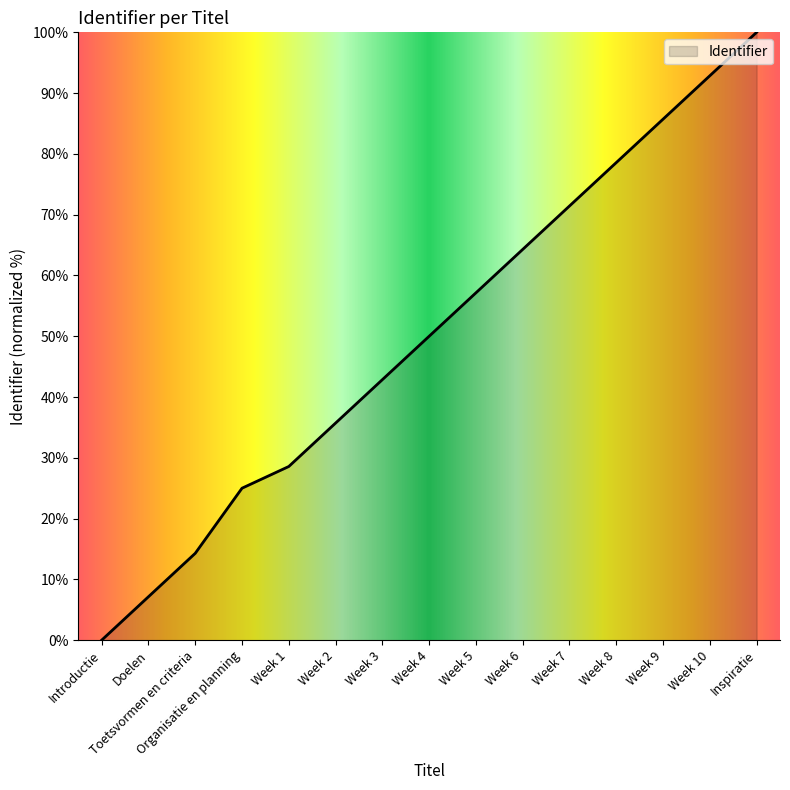

The value at Week 3 is 42.9. True or false?

True